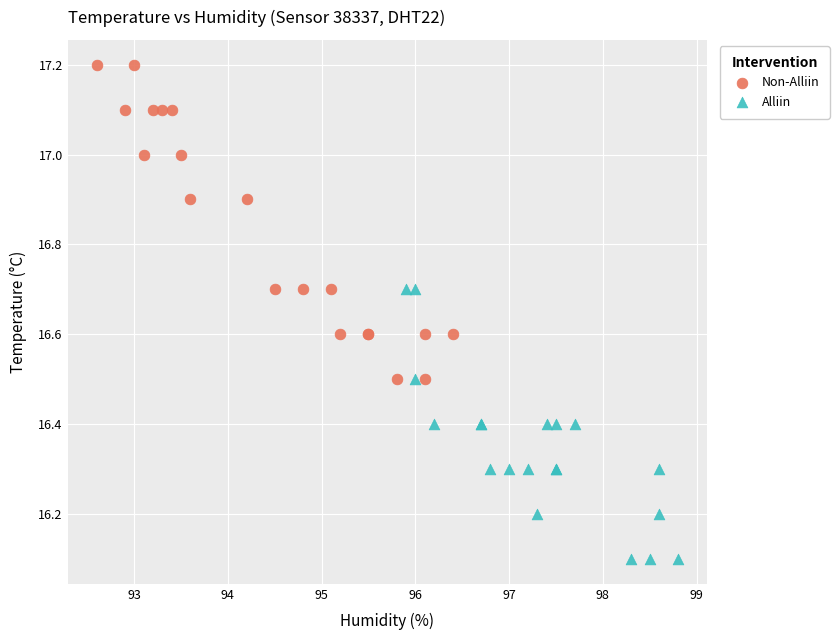

Which series reaches the maximum Y coordinate?

Non-Alliin